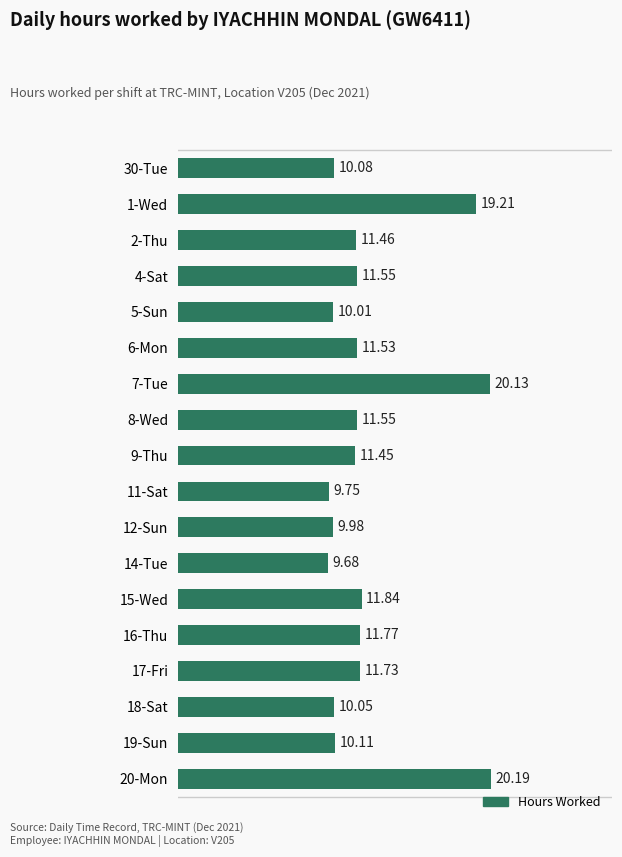

What is the ratio of the value at 1-Wed to the value at 16-Thu?

1.6